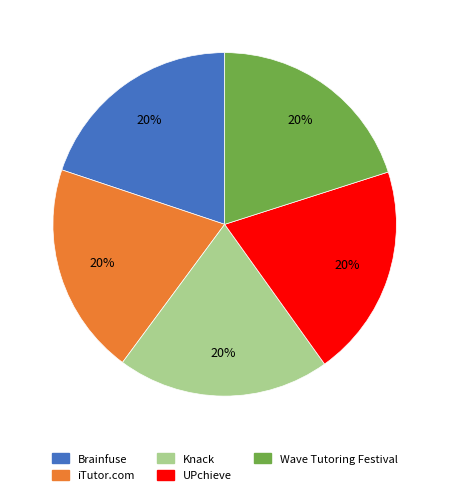

Is there any slice that represents more than half of the pie?

No